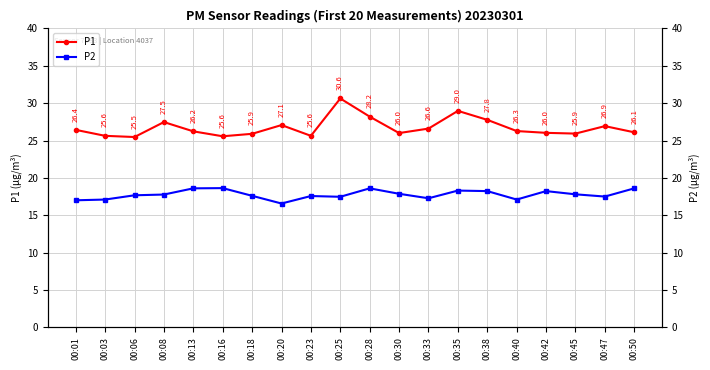

Reading left to right, transcribe all the data shown in this chart.

P1: 00:01=26.4	00:03=25.6	00:06=25.5	00:08=27.5	00:13=26.2	00:16=25.6	00:18=25.9	00:20=27.1	00:23=25.6	00:25=30.6	00:28=28.2	00:30=26.0	00:33=26.6	00:35=29.0	00:38=27.8	00:40=26.3	00:42=26.0	00:45=25.9	00:47=26.9	00:50=26.1
P2: 00:01=17.0	00:03=17.1	00:06=17.7	00:08=17.8	00:13=18.6	00:16=18.6	00:18=17.6	00:20=16.6	00:23=17.6	00:25=17.5	00:28=18.6	00:30=17.9	00:33=17.3	00:35=18.3	00:38=18.2	00:40=17.1	00:42=18.2	00:45=17.8	00:47=17.5	00:50=18.6